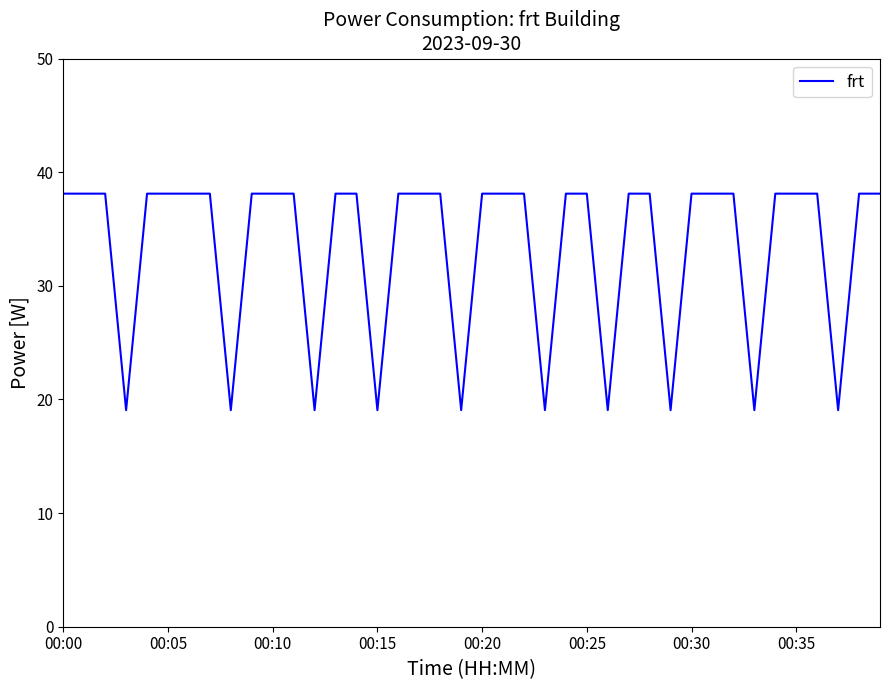

Reading left to right, list all the values displayed in this chart.

38.1	38.1	38.1	19.1	38.1	38.1	38.1	38.1	19.1	38.1	38.1	38.1	19.1	38.1	38.1	19.1	38.1	38.1	38.1	19.1	38.1	38.1	38.1	19.1	38.1	38.1	19.1	38.1	38.1	19.1	38.1	38.1	38.1	19.1	38.1	38.1	38.1	19.1	38.1	38.1